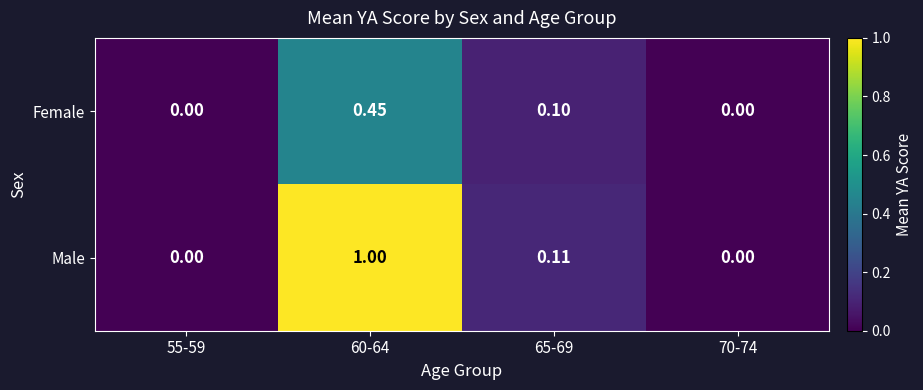

How many data points in Female are above 0?

2